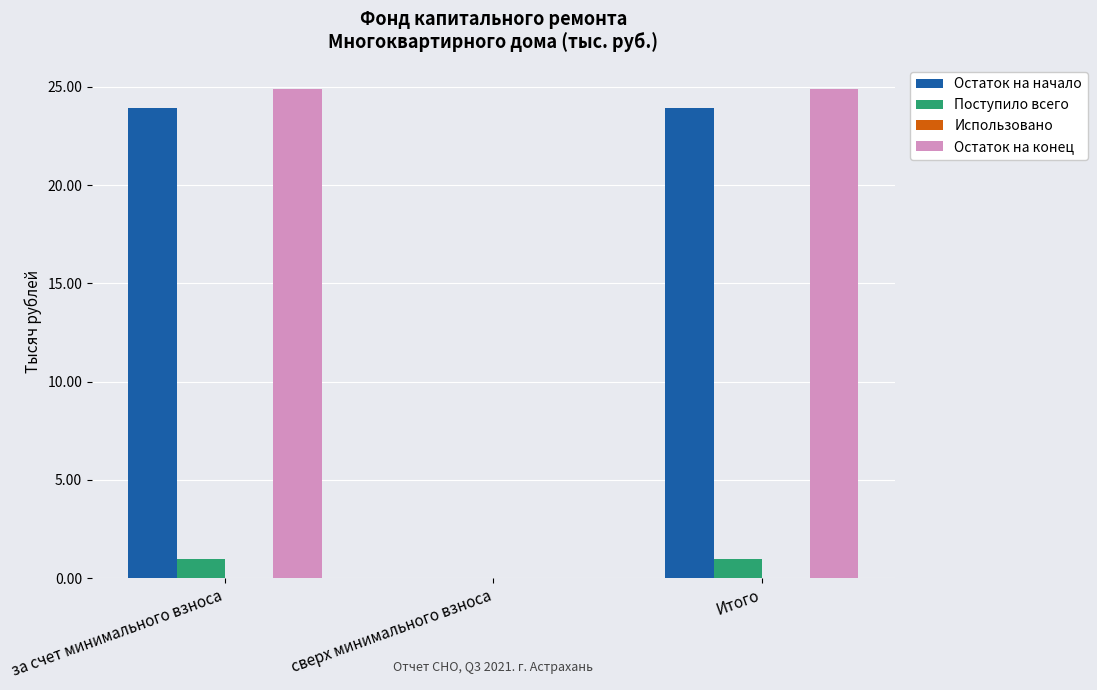

What is the sum of all Остаток на конец values?

49.7